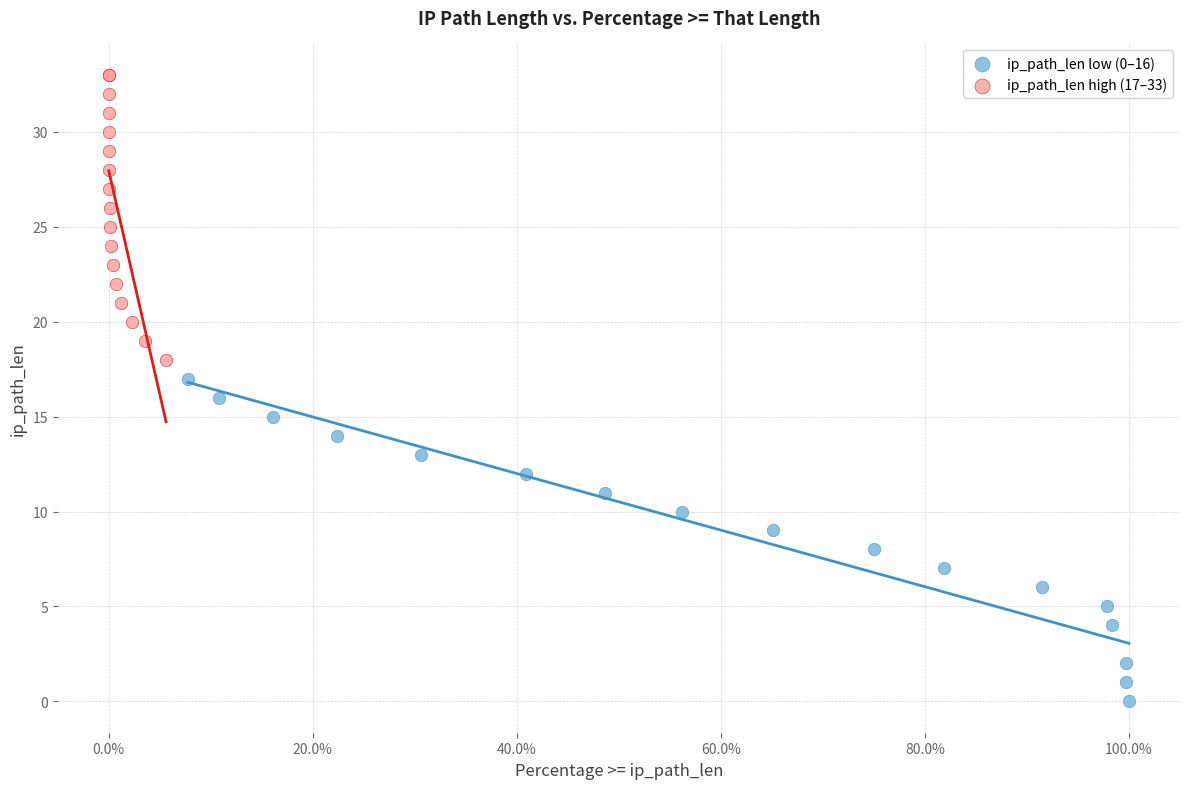

Which series has the largest Y range (max minus min)?

ip_path_len low (0–16)